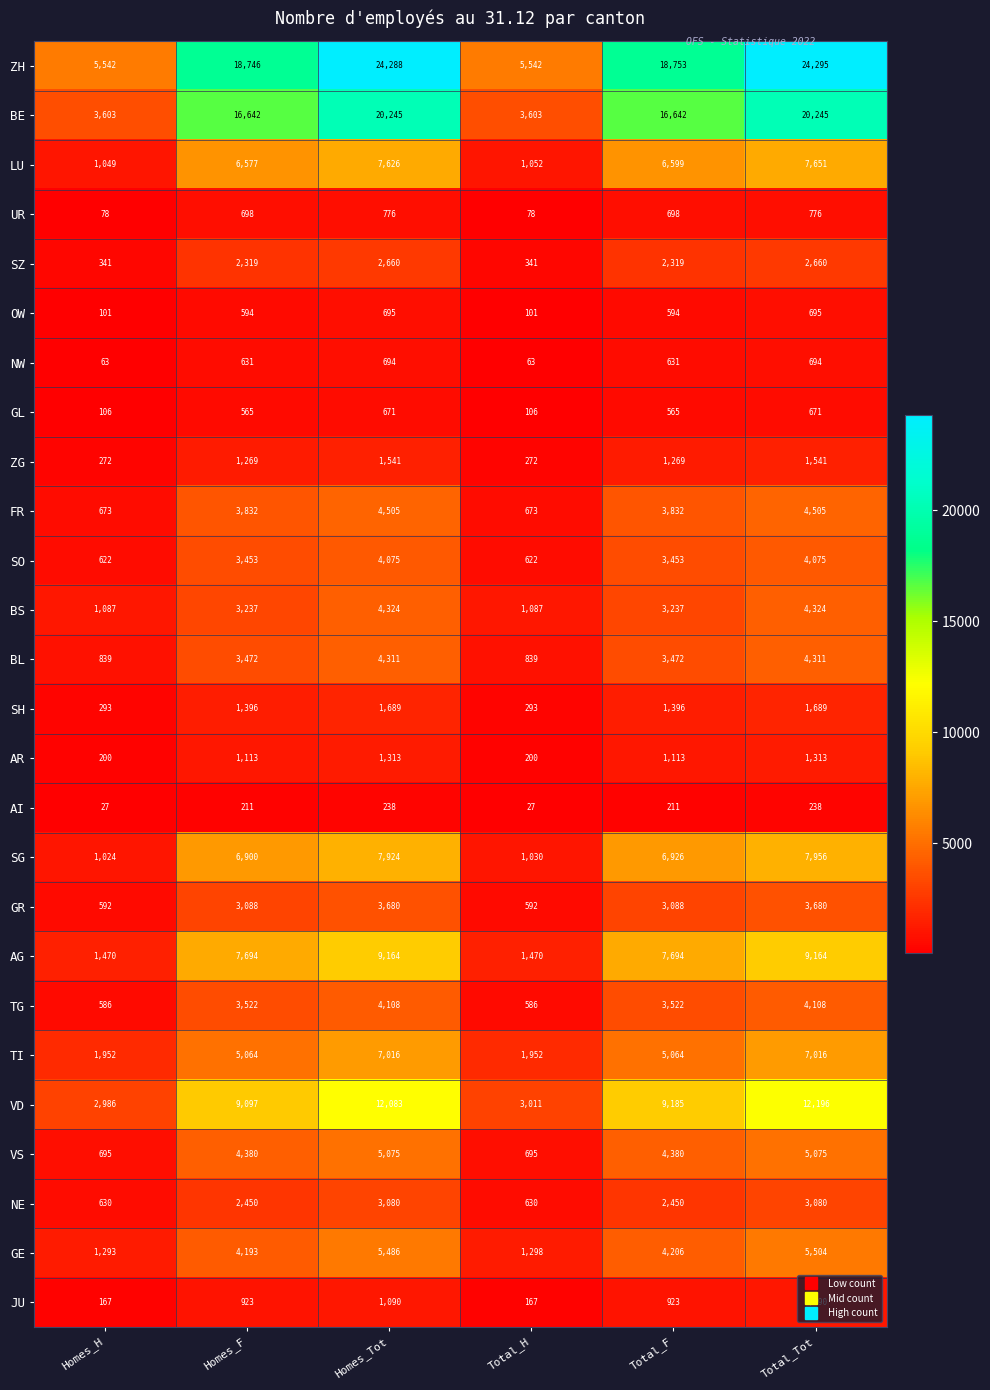

What is the difference between the maximum and second lowest values in the GR series?

3088